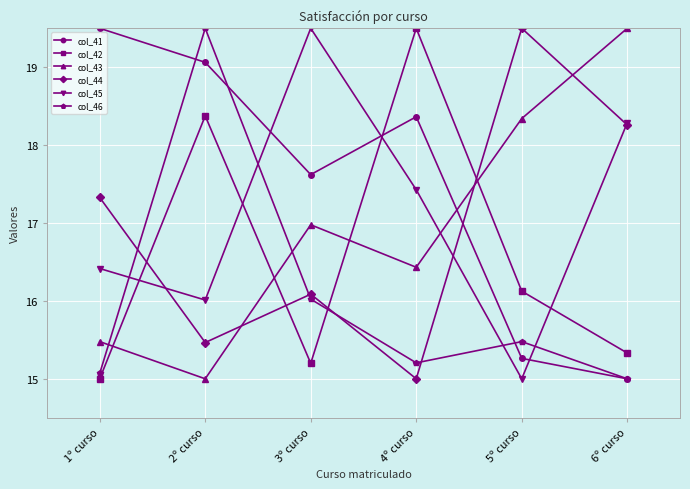

In col_42, how many points are lower than both neighbors (excluding endpoints)?

1